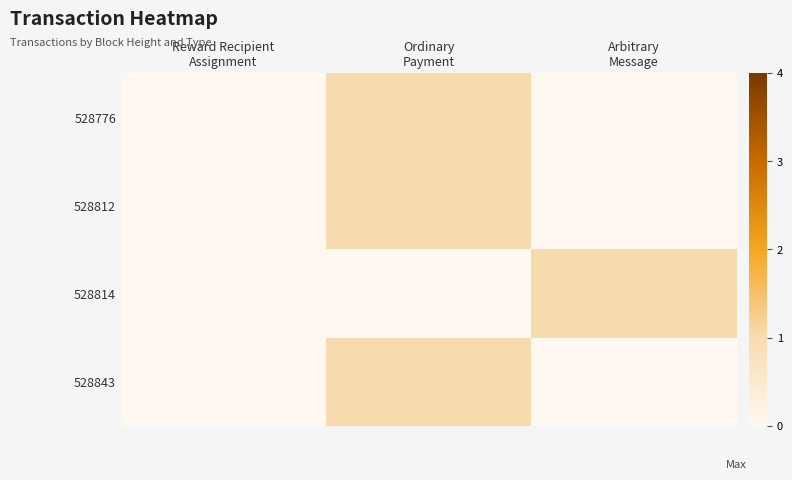

What is the maximum value shown in the chart?

1